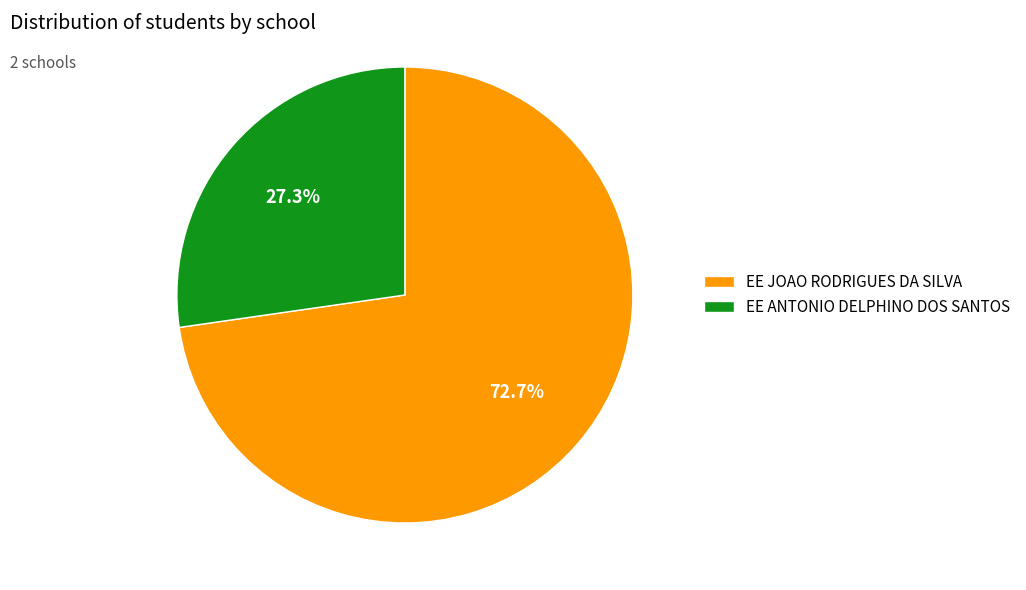

Between EE JOAO RODRIGUES DA SILVA and EE ANTONIO DELPHINO DOS SANTOS, which is larger?

EE JOAO RODRIGUES DA SILVA